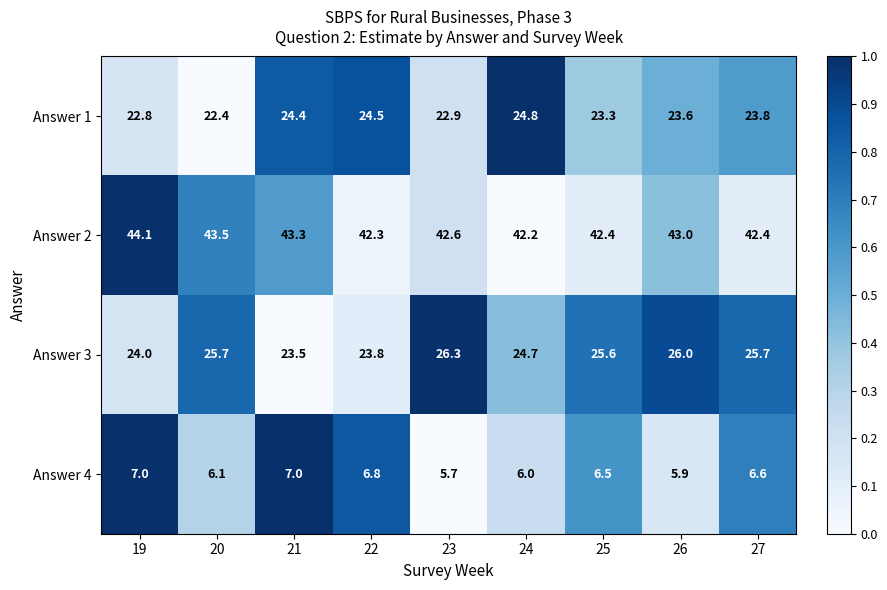

At which label does Answer 1 reach its peak?

24